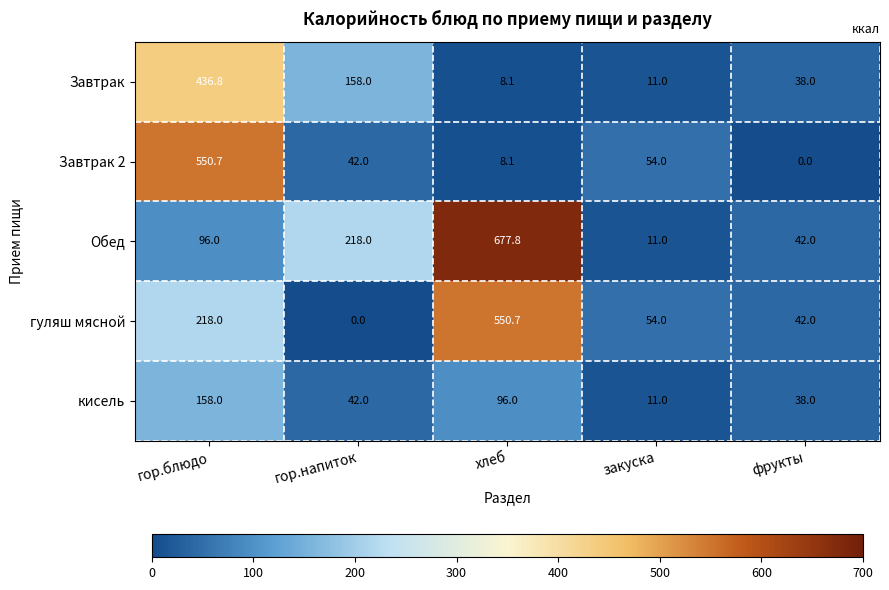

The кисель series shows 19.5 at закуска. True or false?

False